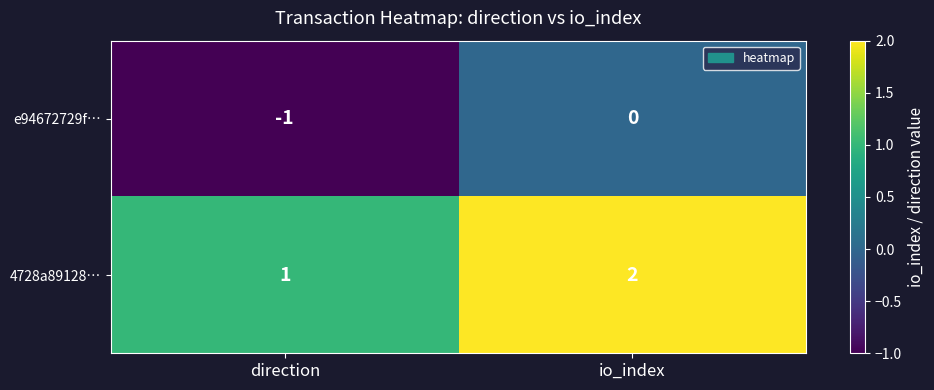

Reading right to left, what are all the values shown in this chart?

e94672729f…: 0	-1
4728a89128…: 2	1